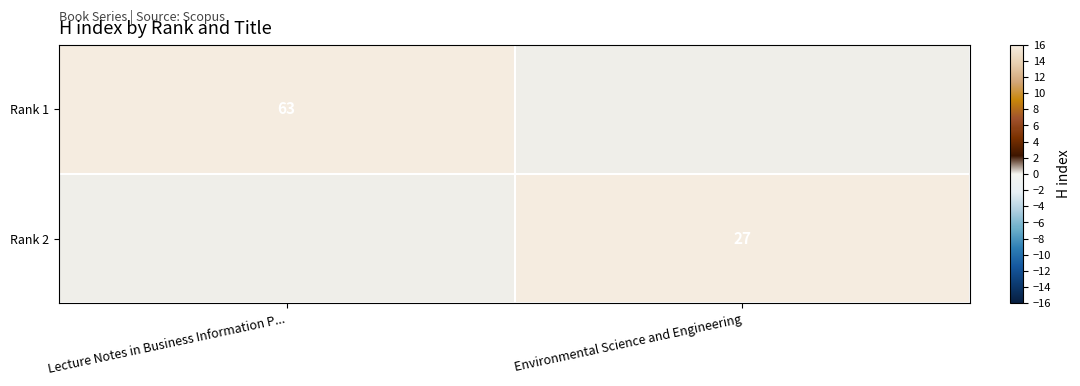

The Rank 2 series shows 18 at Environmental Science and Engineering. True or false?

False